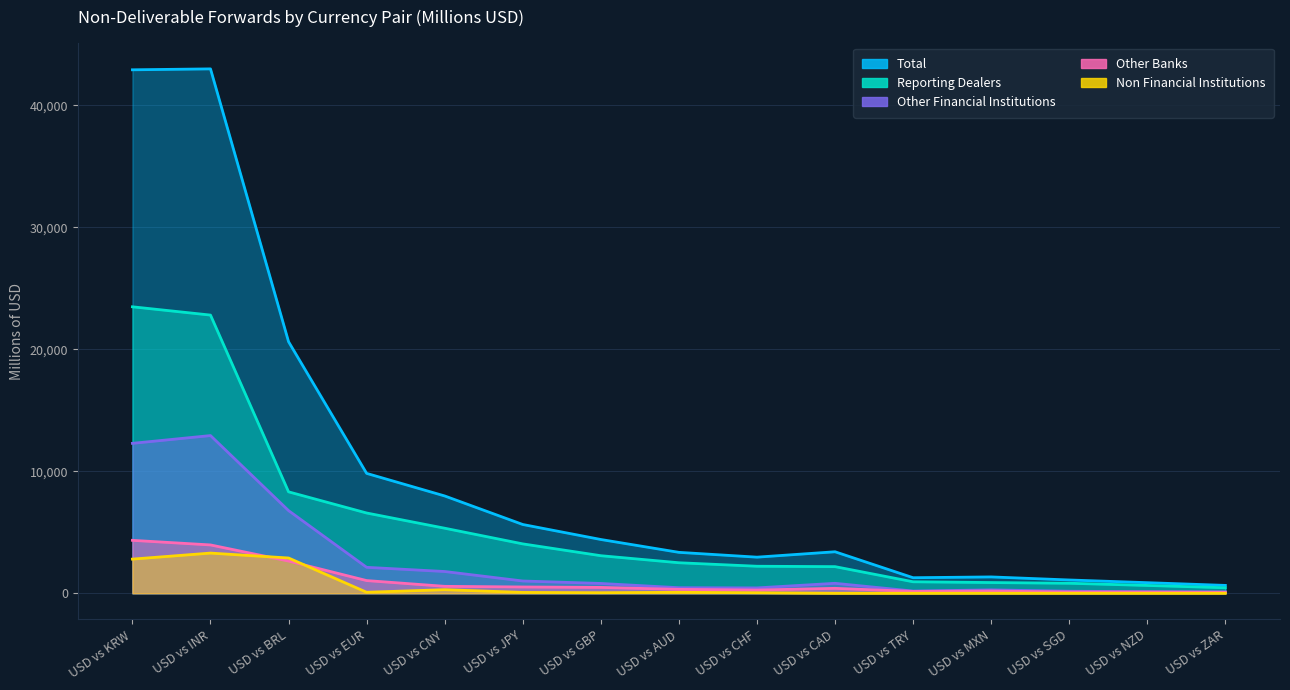

List the labels in order of Other Financial Institutions value, smallest first.

USD vs ZAR, USD vs NZD, USD vs SGD, USD vs TRY, USD vs MXN, USD vs CHF, USD vs AUD, USD vs GBP, USD vs CAD, USD vs JPY, USD vs CNY, USD vs EUR, USD vs BRL, USD vs KRW, USD vs INR